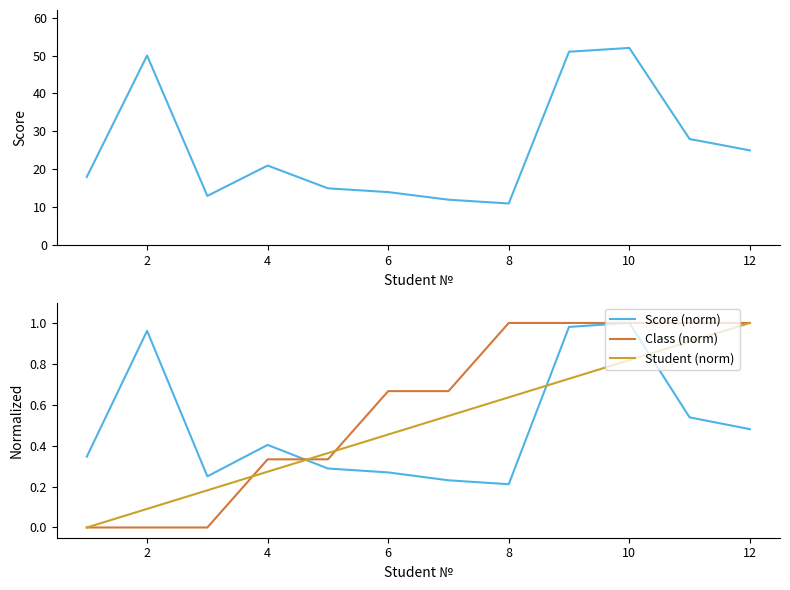

Between 10 and 10, which is larger?

10